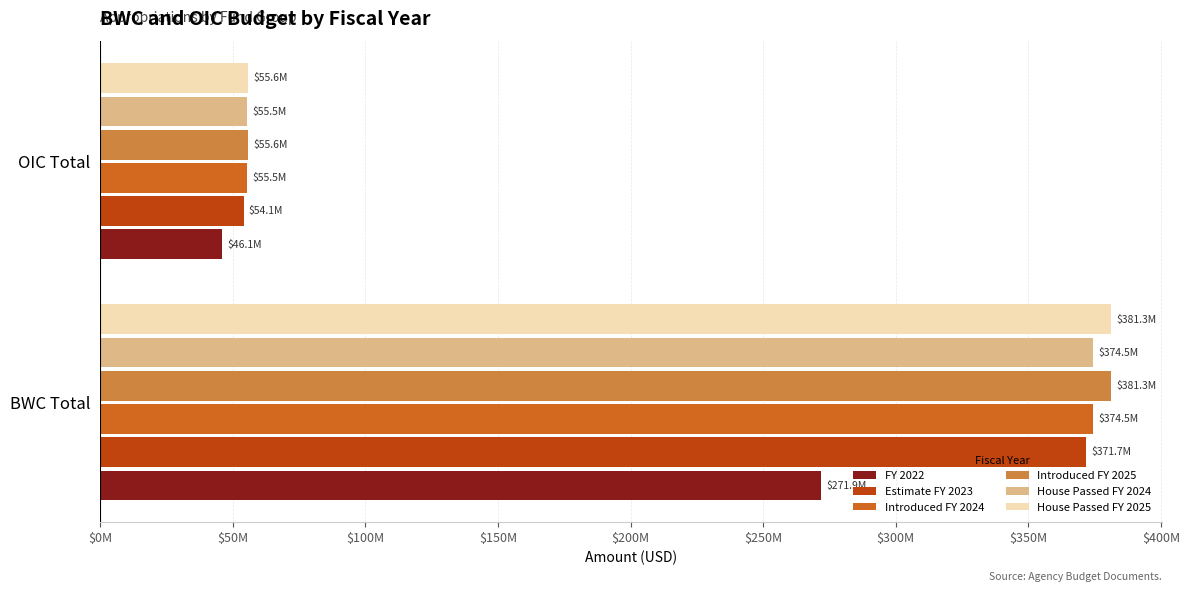

What are all the series names shown in the legend?

FY 2022, Estimate FY 2023, Introduced FY 2024, Introduced FY 2025, House Passed FY 2024, House Passed FY 2025